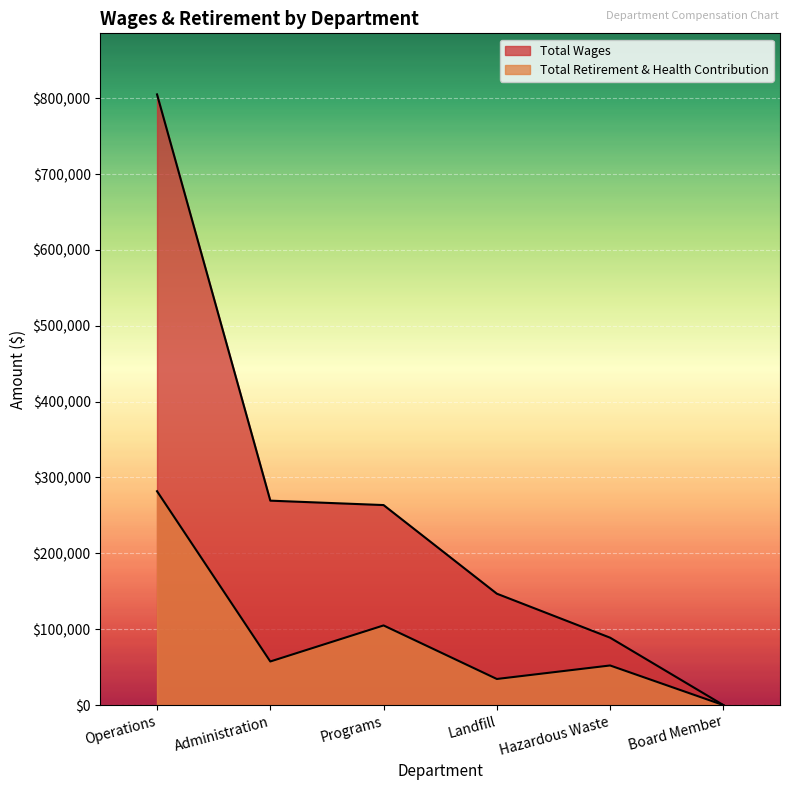

True or false: Total Wages has more than 2 points higher than both neighbors.

False